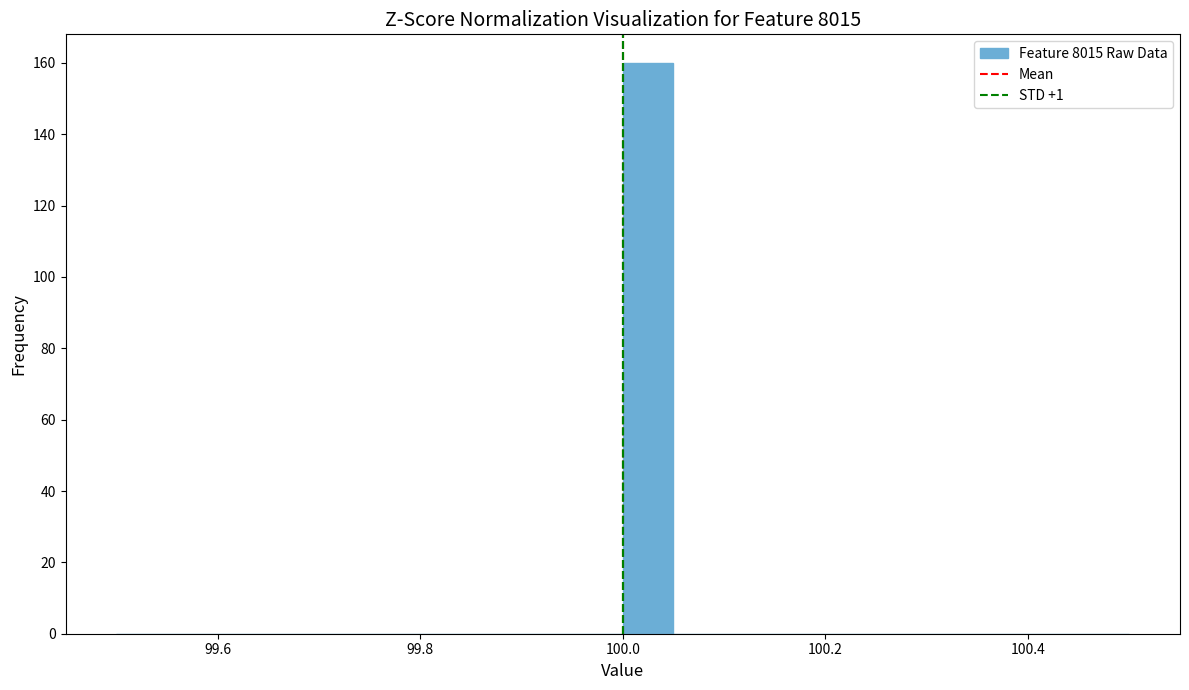

Around what value on the x-axis is the tallest bar? Give the approximate position of its centre, as read against the axis.

100.02